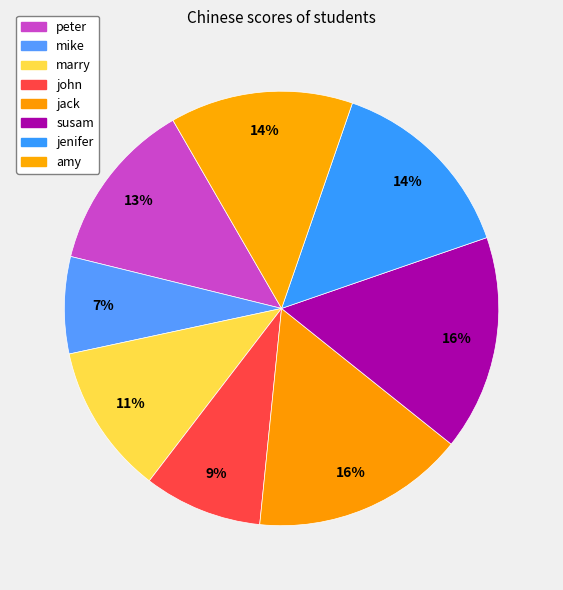

What portion of the pie excludes amy?

86.4%